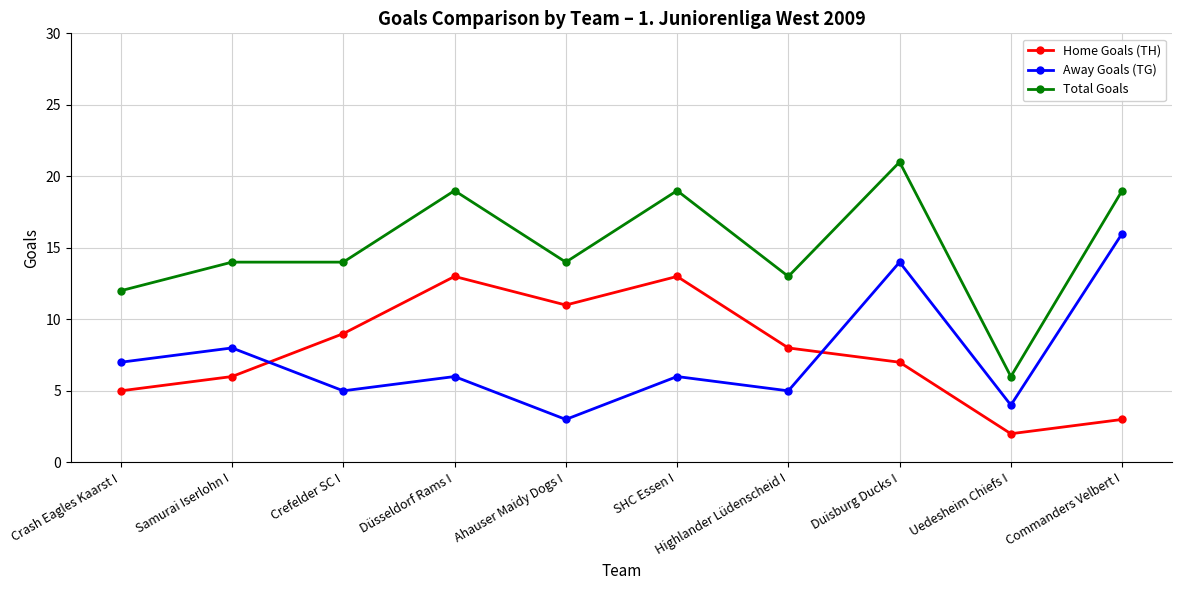

What is the approximate value of Away Goals (TG) at Ahauser Maidy Dogs I?

3